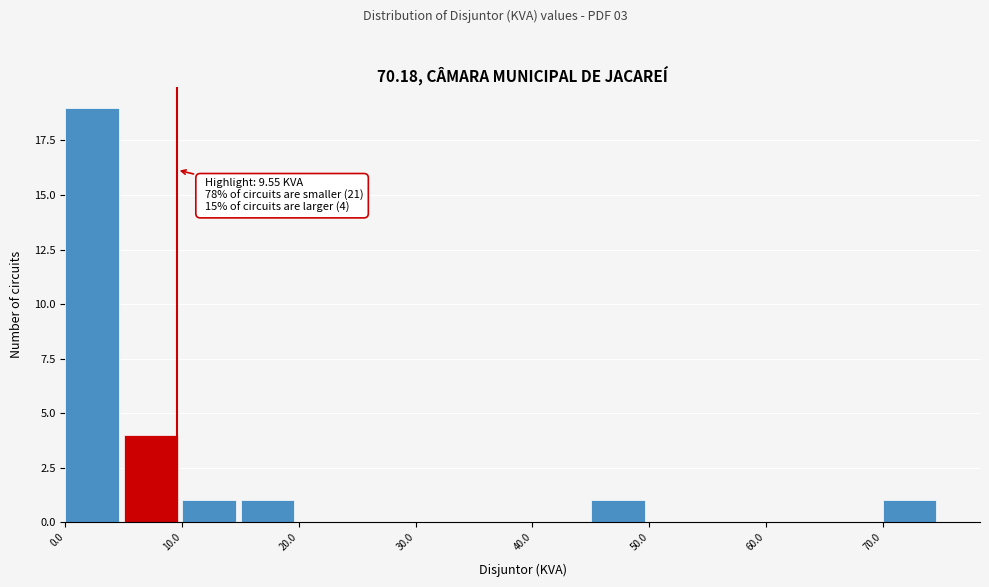

Over which range of the x-axis is the bar tallest?

0 to 5